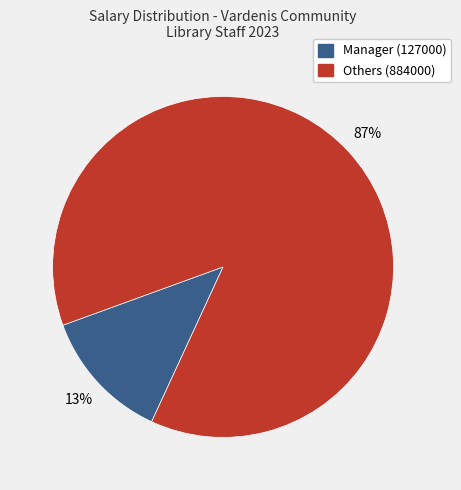

What percentage is the Others (884000) slice, to the nearest percent?

87%